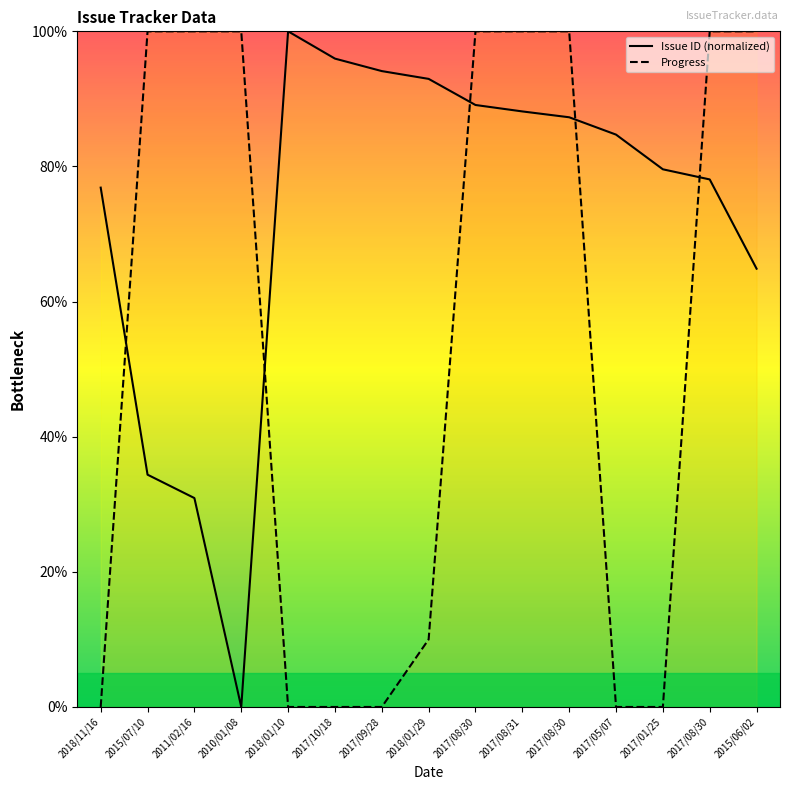

Which series has the largest total across all categories?

Issue ID (normalized)